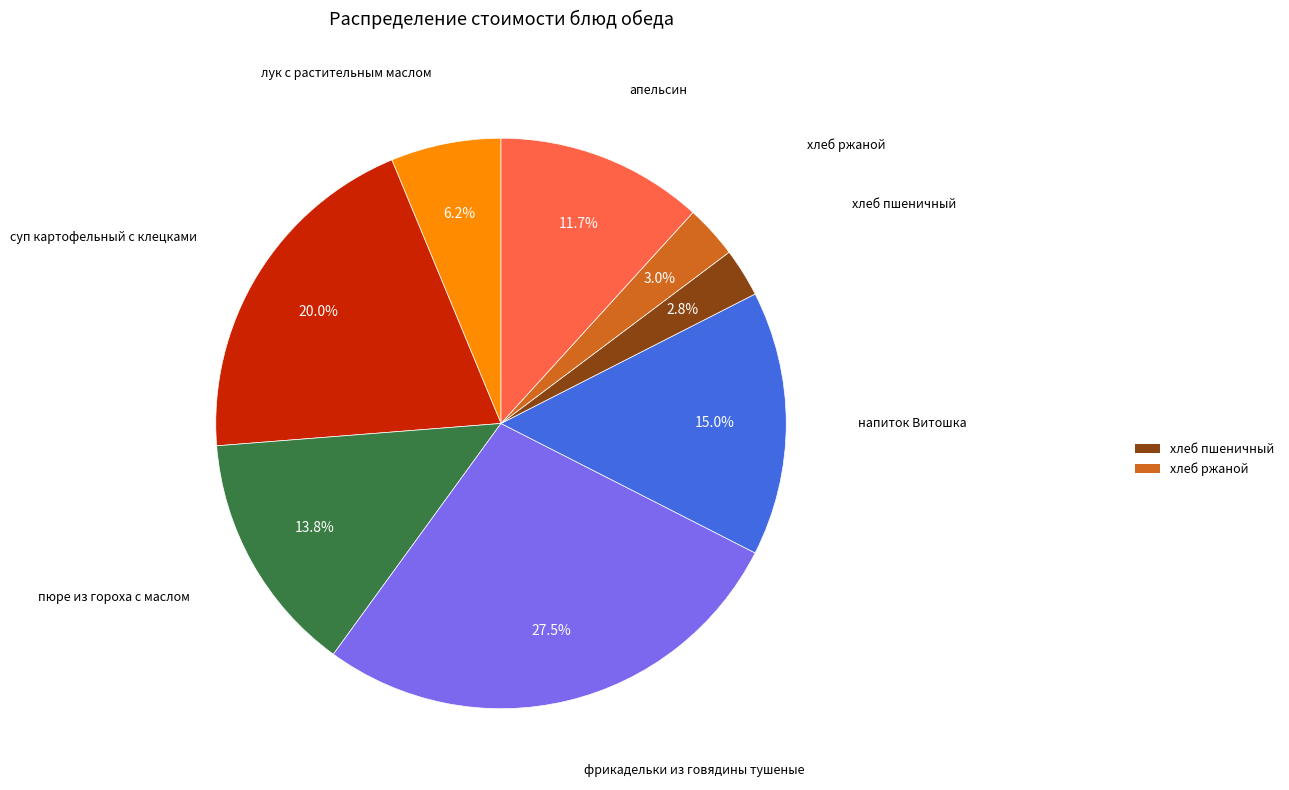

Does any single category account for the majority?

No